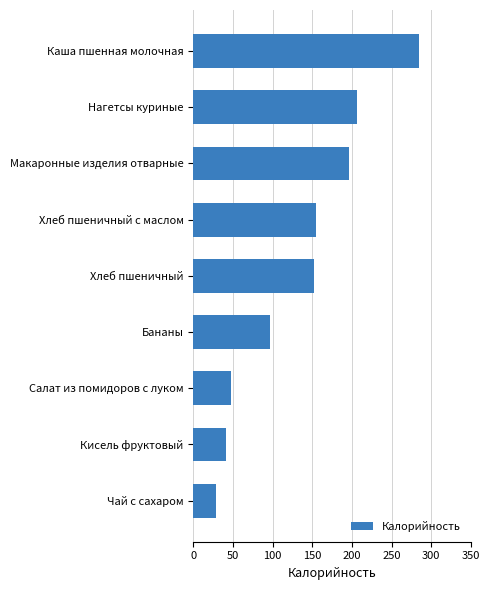

What is the average value?

134.1